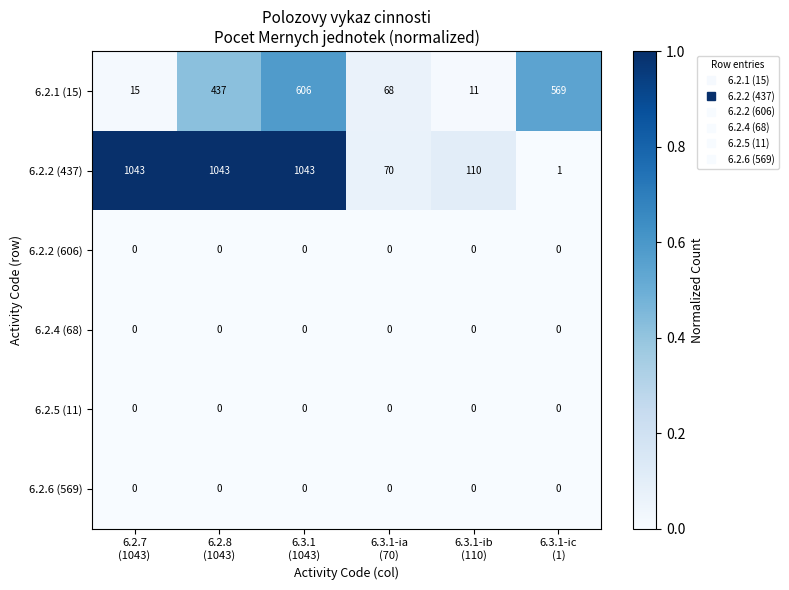

What is the difference between the second highest and minimum values in the 6.2.1 (15) series?

558